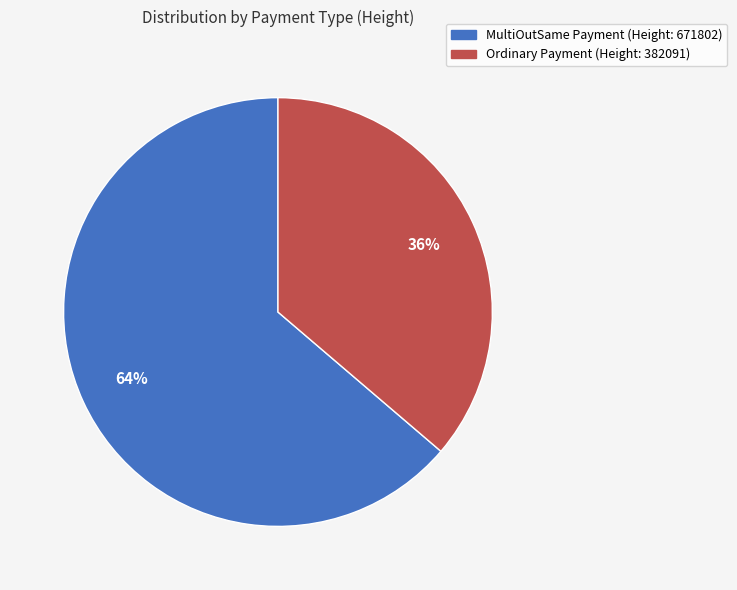

True or false: Ordinary Payment (Height: 382091) accounts for 36% of the total.

True